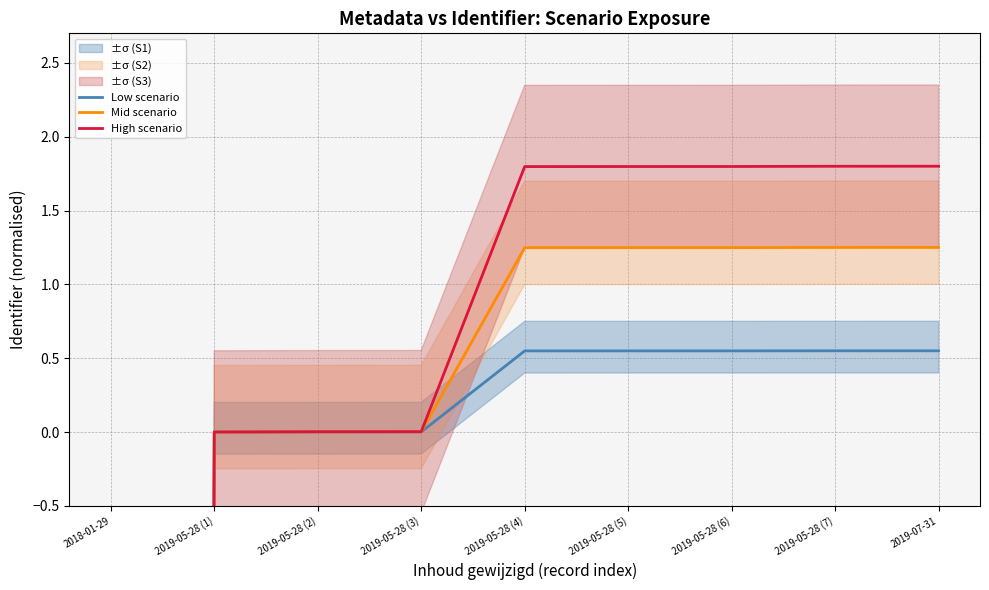

What is the sum of the High scenario values at 2019-05-28 (6) and 2019-05-28 (3)?

1.8